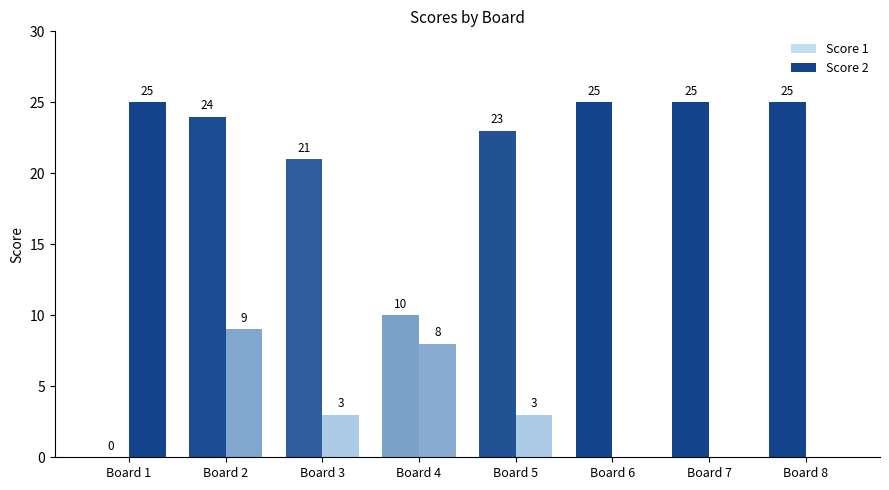

What is the spread (max minus min) of values at Board 7?

25